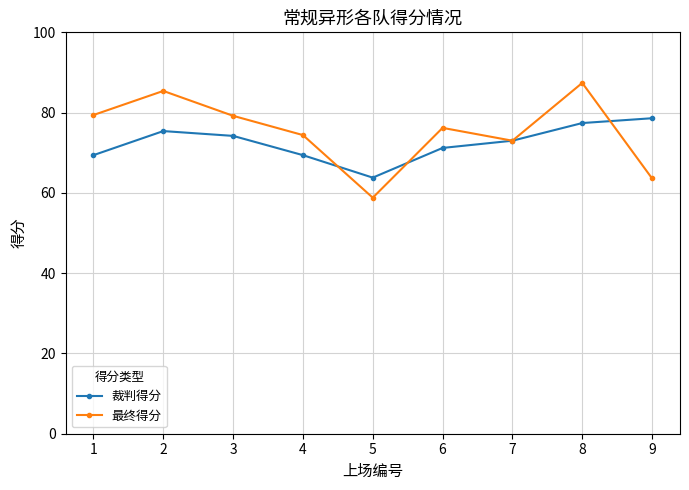

Which series ends up on top after the final intersection of 最终得分 and 裁判得分?

裁判得分